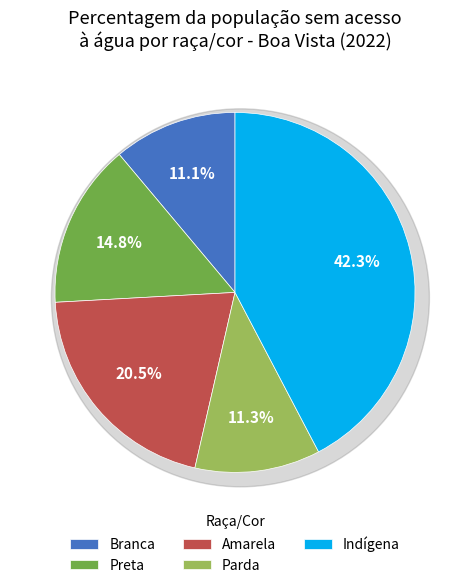

Is the sum of Branca and Preta greater than half?

No